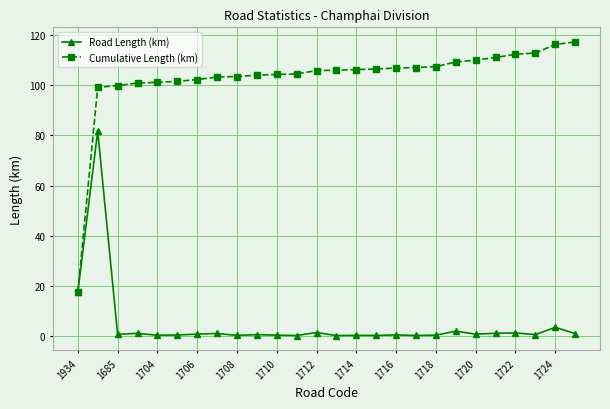

Does the chart have visible grid lines?

Yes